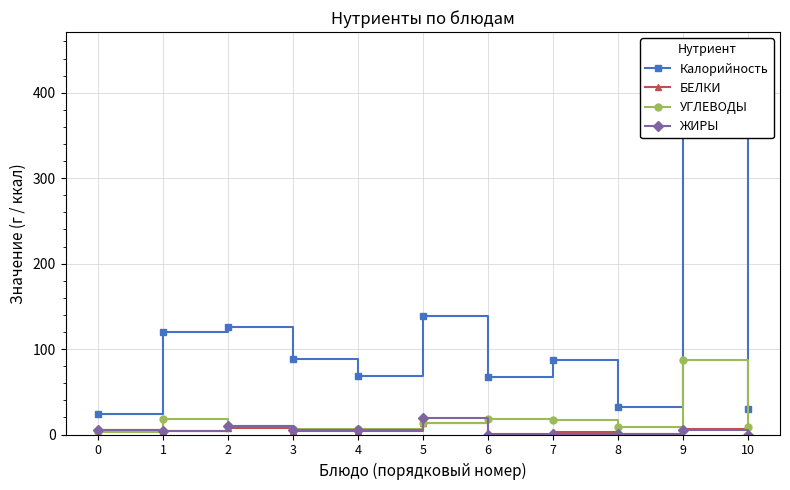

Between which two adjacent categories do БЕЛКИ and УГЛЕВОДЫ first intersect?

0 and 1